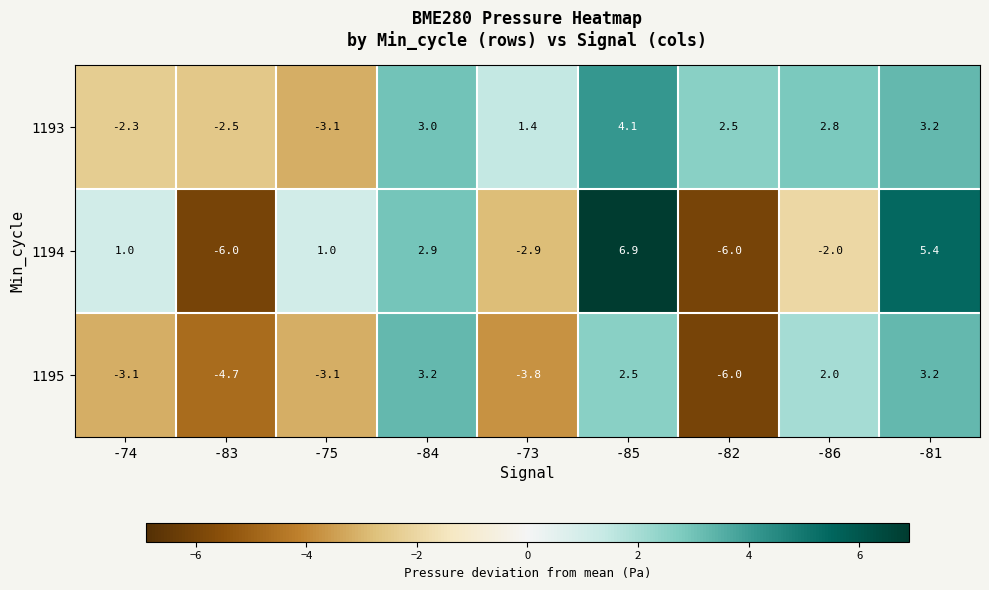

Between -84 and -86, which series saw the biggest shift?

1194